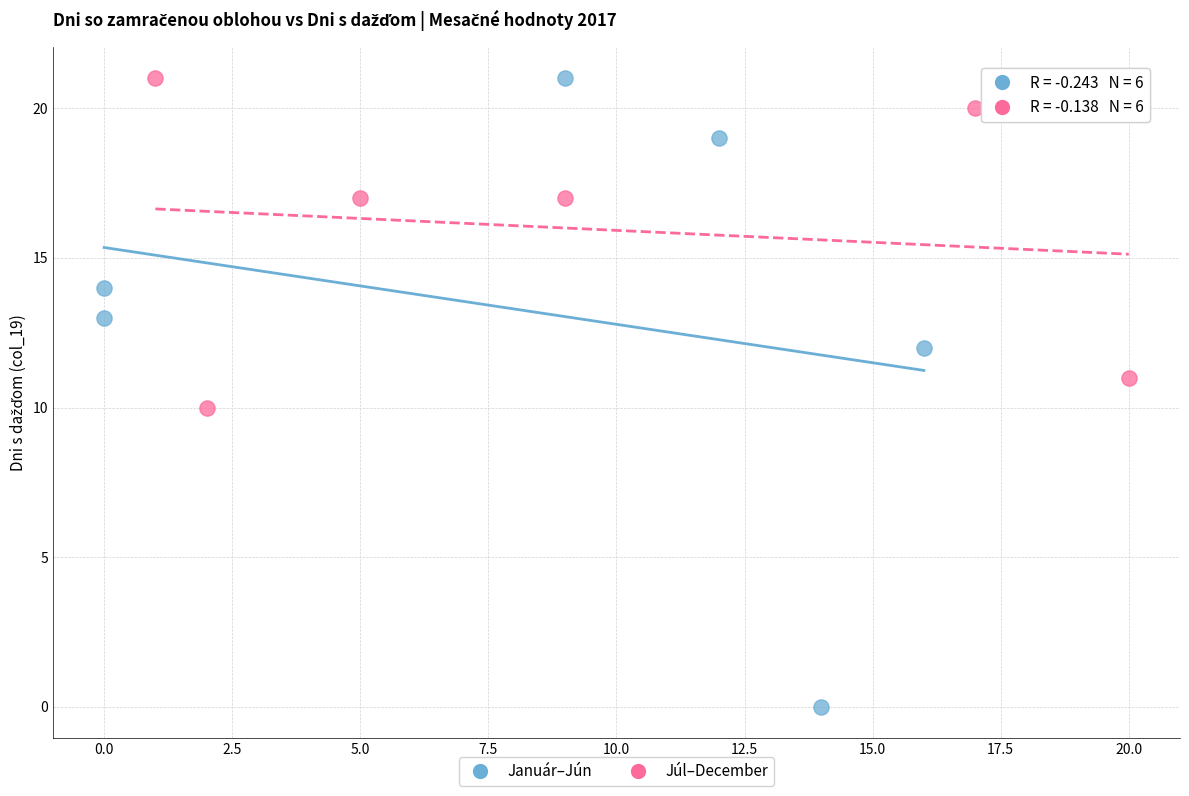

Which series has the largest Y range (max minus min)?

Január–Jún